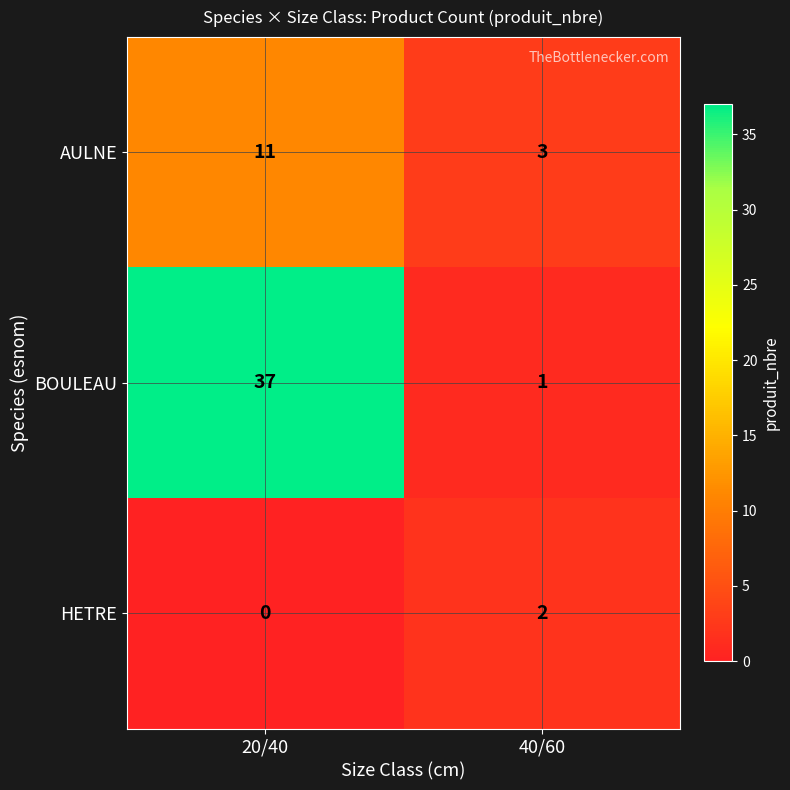

Reading right to left, what are all the values shown in this chart?

AULNE: 3	11
BOULEAU: 1	37
HETRE: 2	0